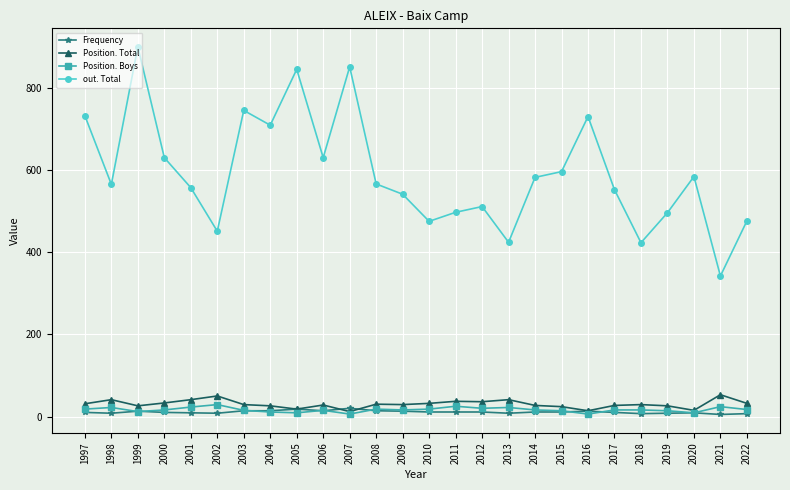

At how many categories does at least one series exceed 104?

26